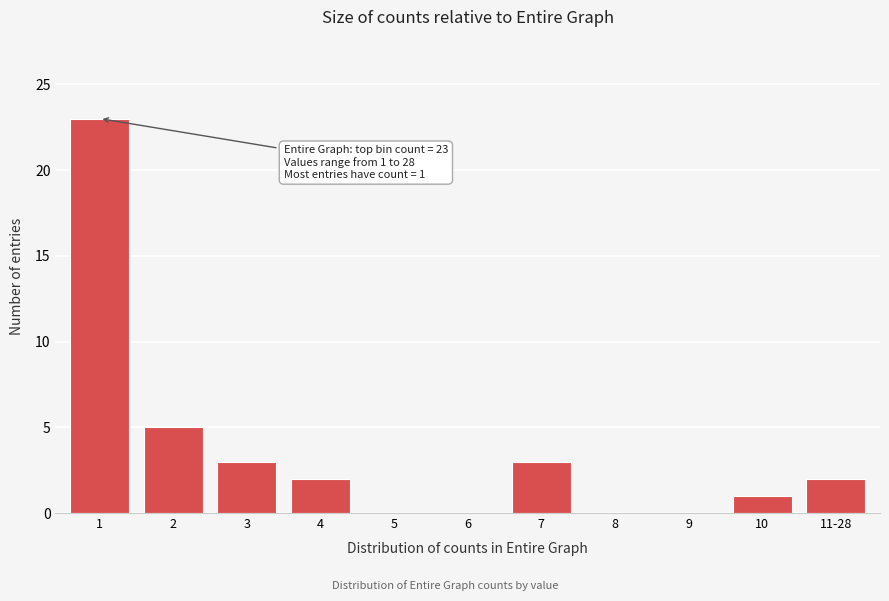

Reading left to right, transcribe all the data shown in this chart.

1=23	2=5	3=3	4=2	5=0	6=0	7=3	8=0	9=0	10=1	11-28=2